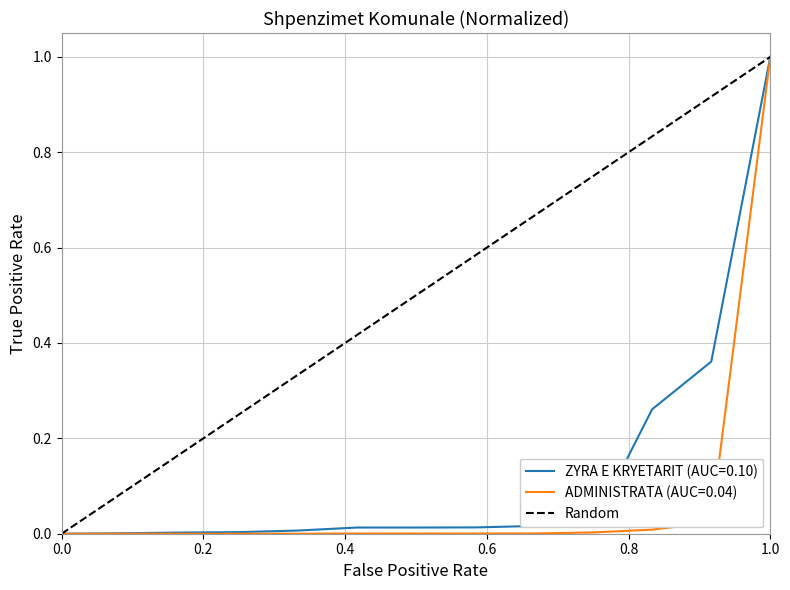

Count the number of categories in the chart.

2